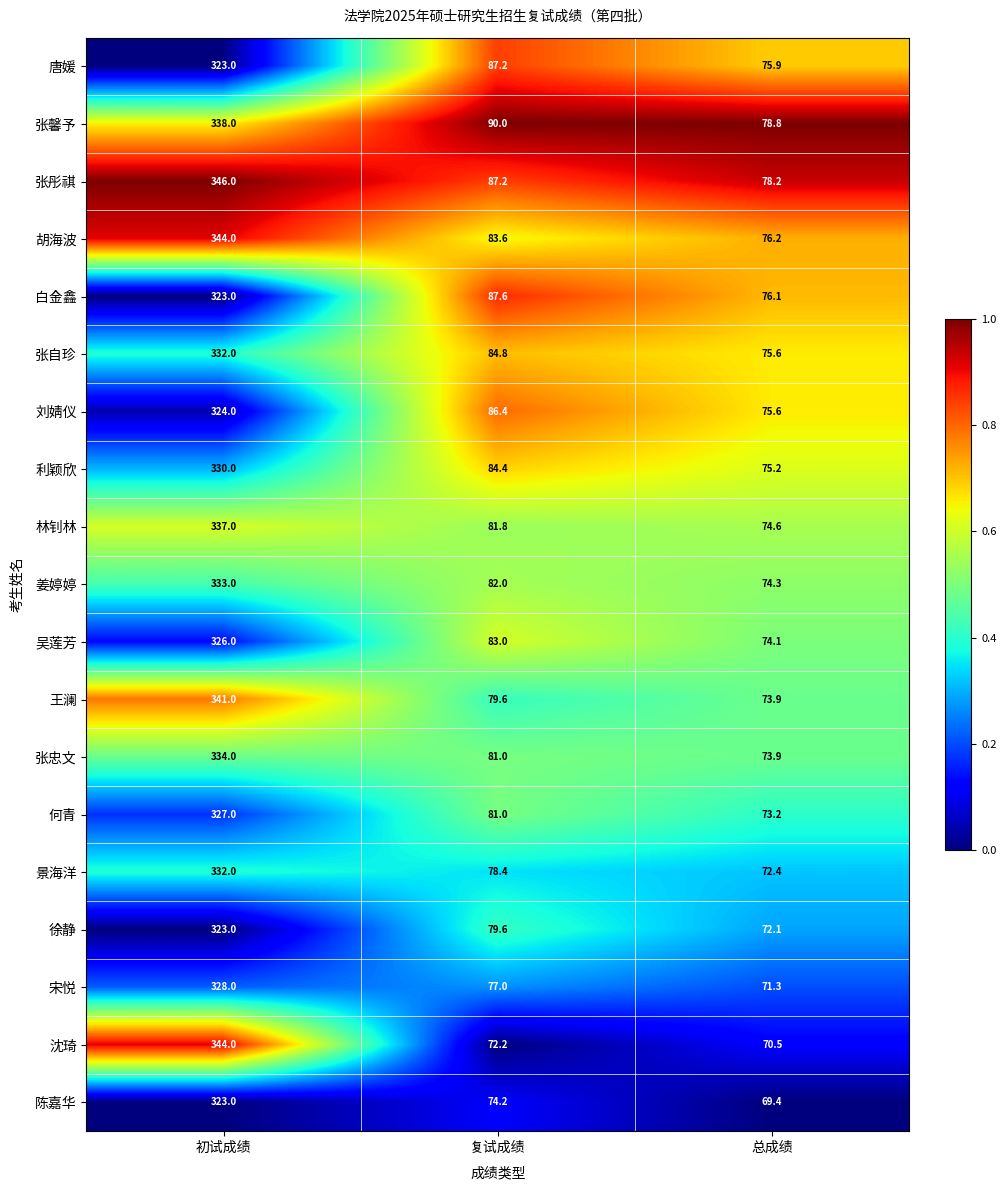

What is the spread (max minus min) of values at 总成绩?

9.4